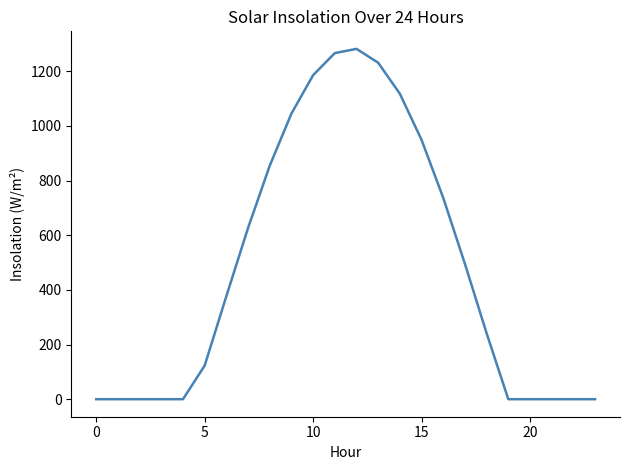

What is the greatest value displayed?

1282.0